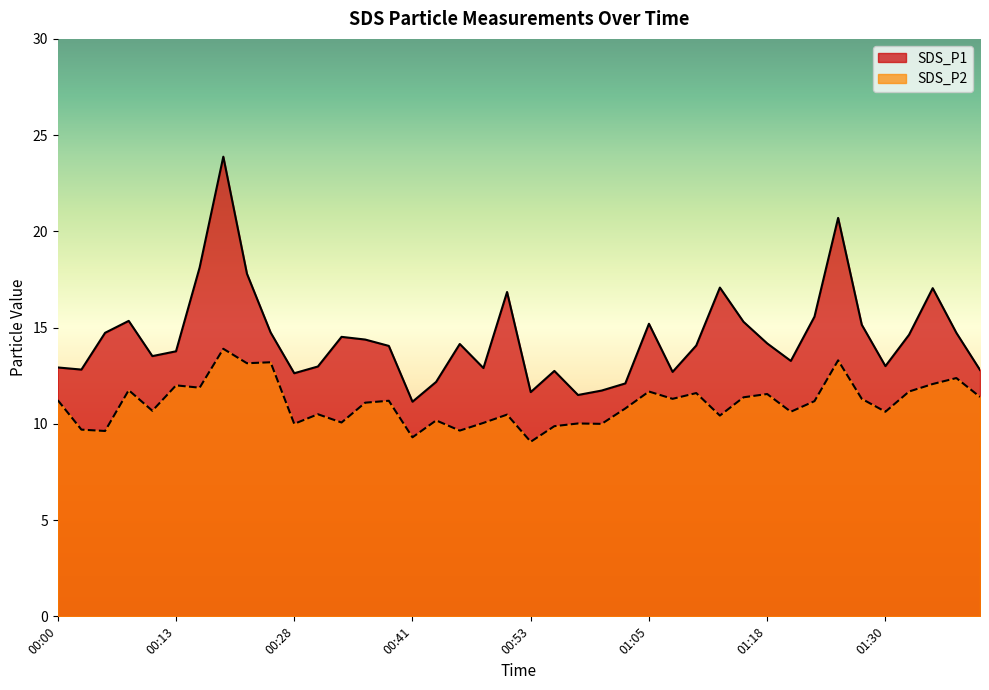

What is the lowest value of the SDS_P1 series?

11.2